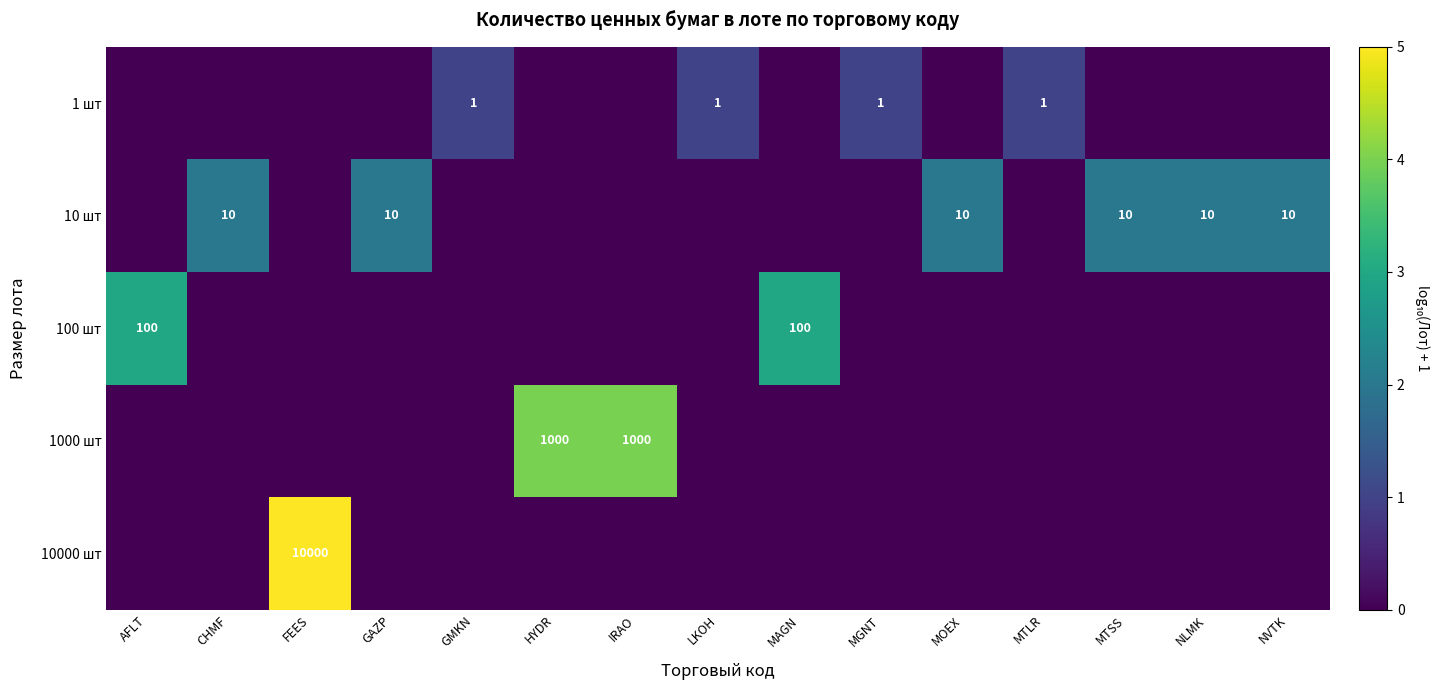

How many positive values does the 1000 шт series have?

2